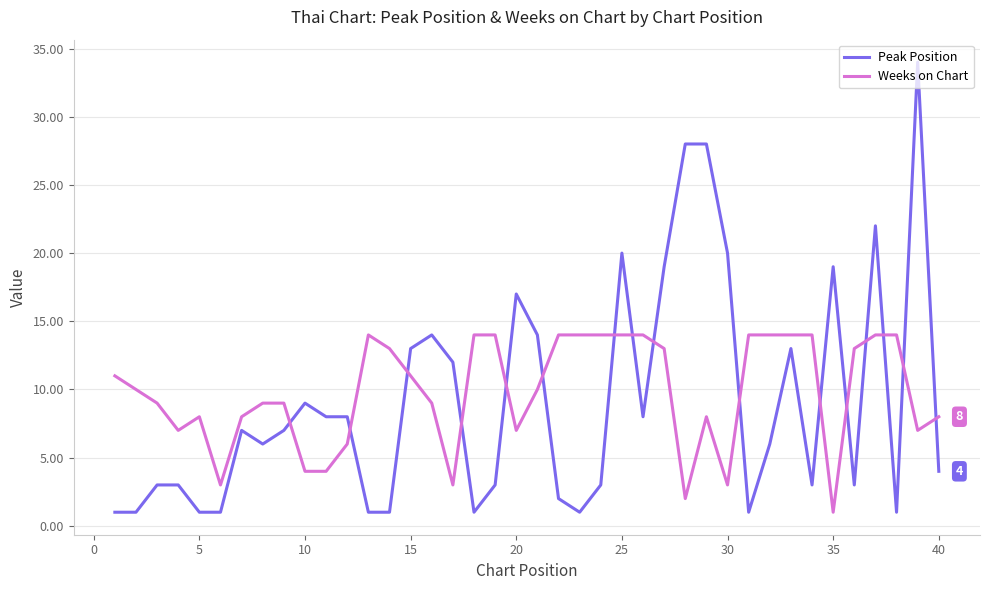

What is the highest value of the Peak Position series?

34